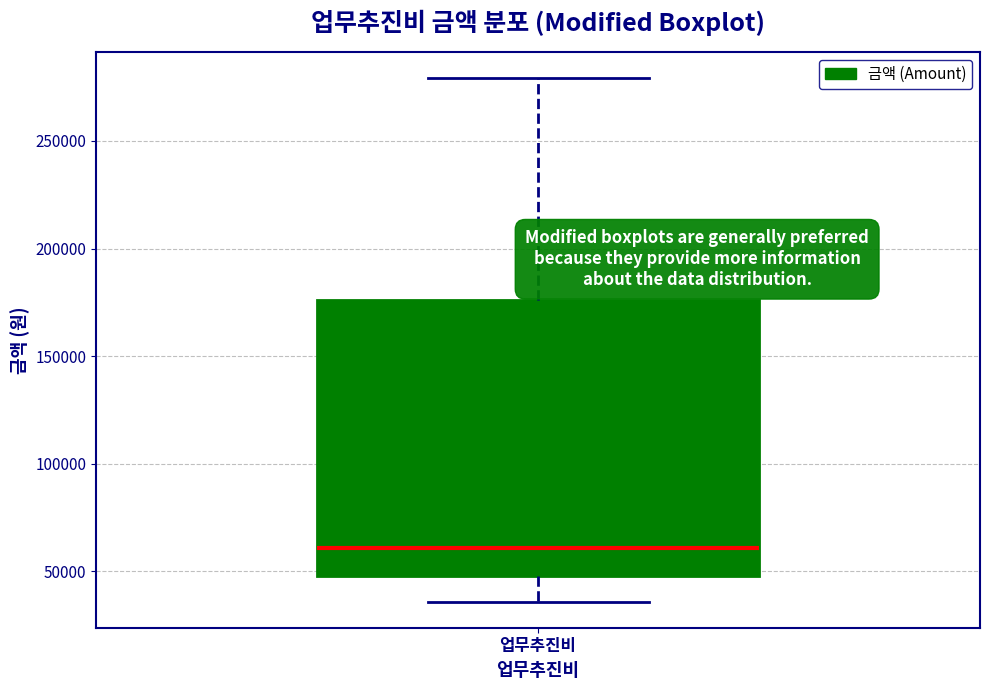

Read this box plot against the y-axis: the position of the median line, the range covered by the box, and the ends of both whiskers. The values are not printed on the chart, so give them approximately, as read against the axis.

median 60000, box 50000 to 175000, whiskers 35000 to 280000